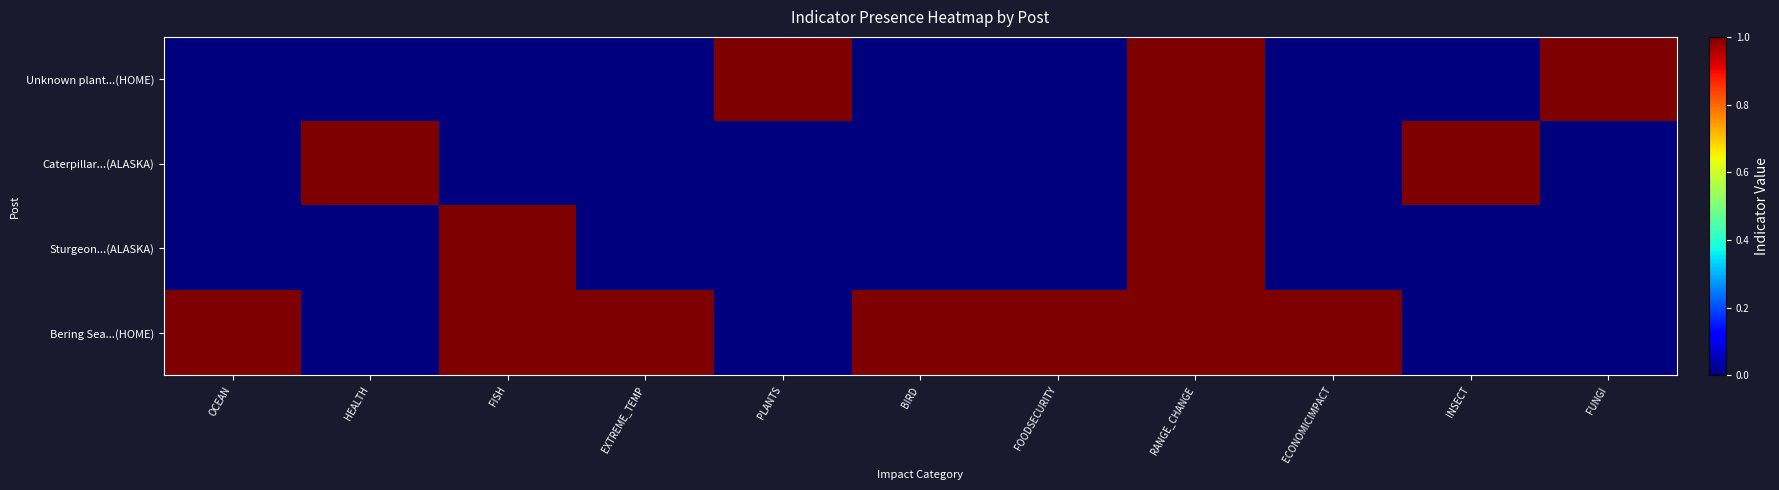

What is the difference between the highest and lowest values at BIRD?

1